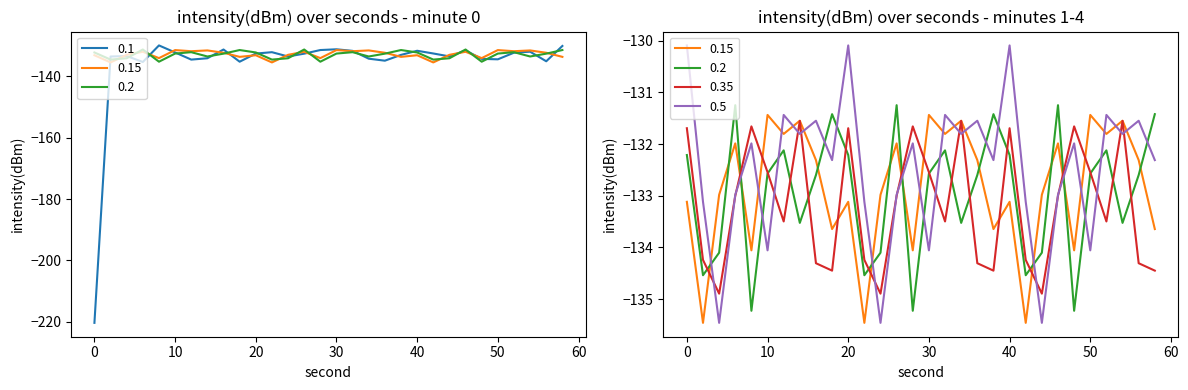

What is the value of the min3 point at the 23rd from the left?

-134.9